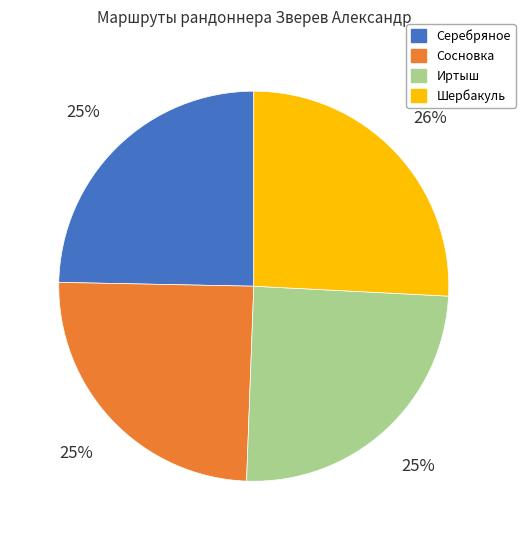

What is the largest slice in the pie chart?

Шербакуль